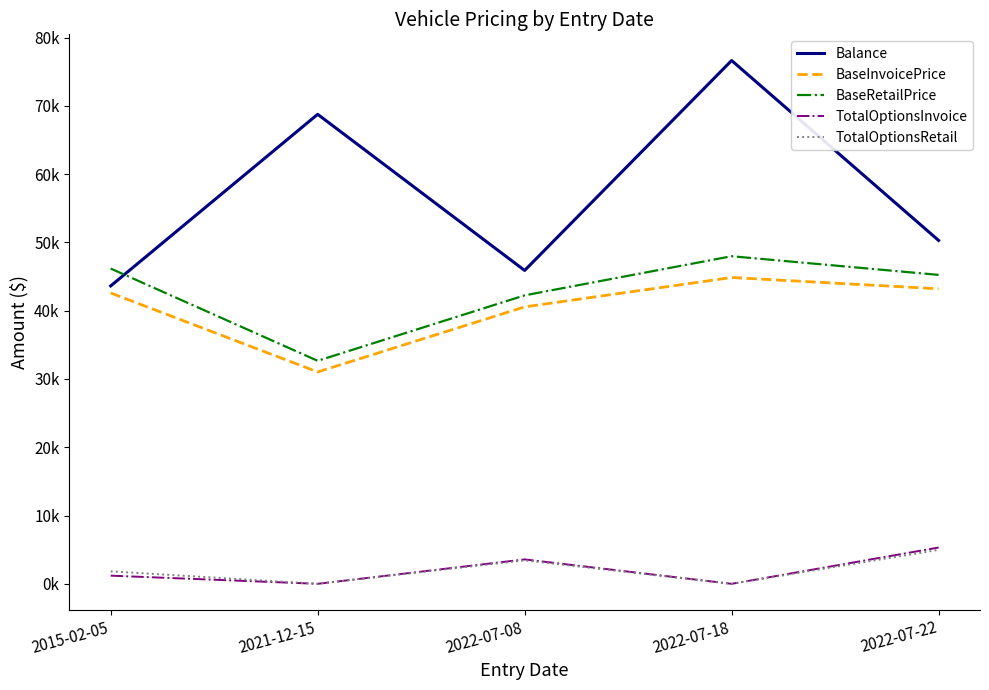

Reading left to right, transcribe all the data shown in this chart.

Balance: 2015-02-05=43624.5	2021-12-15=68755.9	2022-07-08=45892.7	2022-07-18=76638.0	2022-07-22=50286.4
BaseInvoicePrice: 2015-02-05=42592.0	2021-12-15=31027.0	2022-07-08=40556.0	2022-07-18=44857.0	2022-07-22=43204.0
BaseRetailPrice: 2015-02-05=46170.0	2021-12-15=32660.0	2022-07-08=42245.0	2022-07-18=47975.0	2022-07-22=45240.0
TotalOptionsInvoice: 2015-02-05=1195.0	2021-12-15=0.0	2022-07-08=3575.0	2022-07-18=0.0	2022-07-22=5315.0
TotalOptionsRetail: 2015-02-05=1830.1	2021-12-15=0.0	2022-07-08=3434.6	2022-07-18=0.0	2022-07-22=4967.4